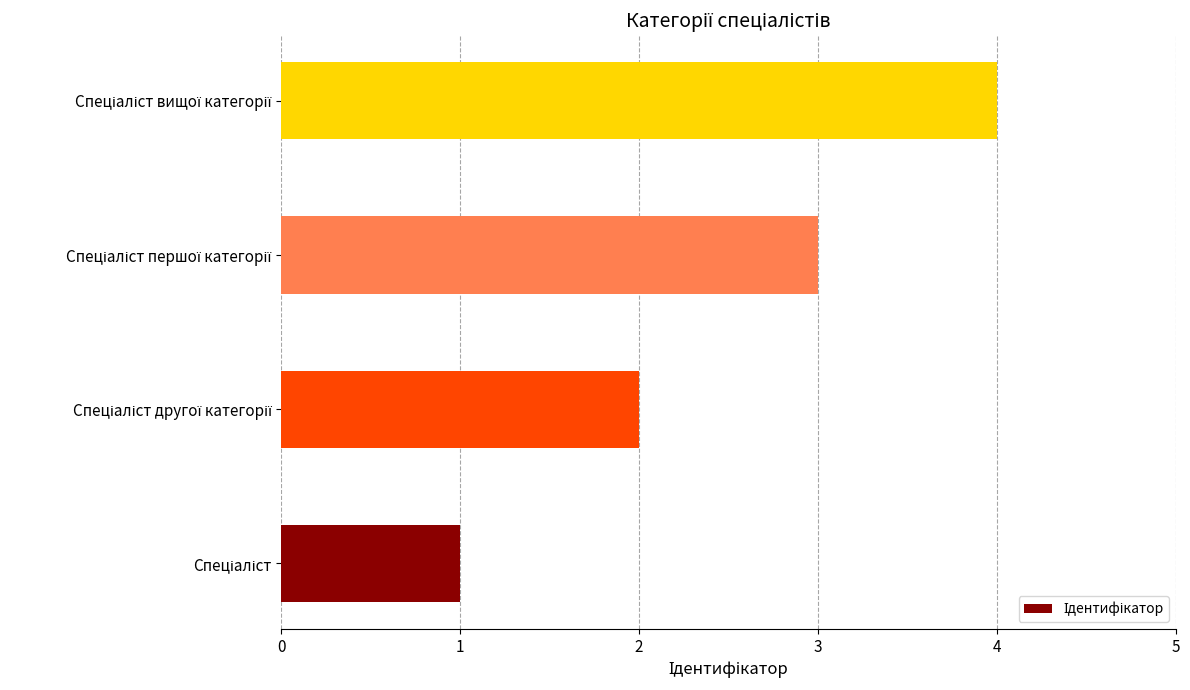

What is the difference between the maximum and minimum values?

3